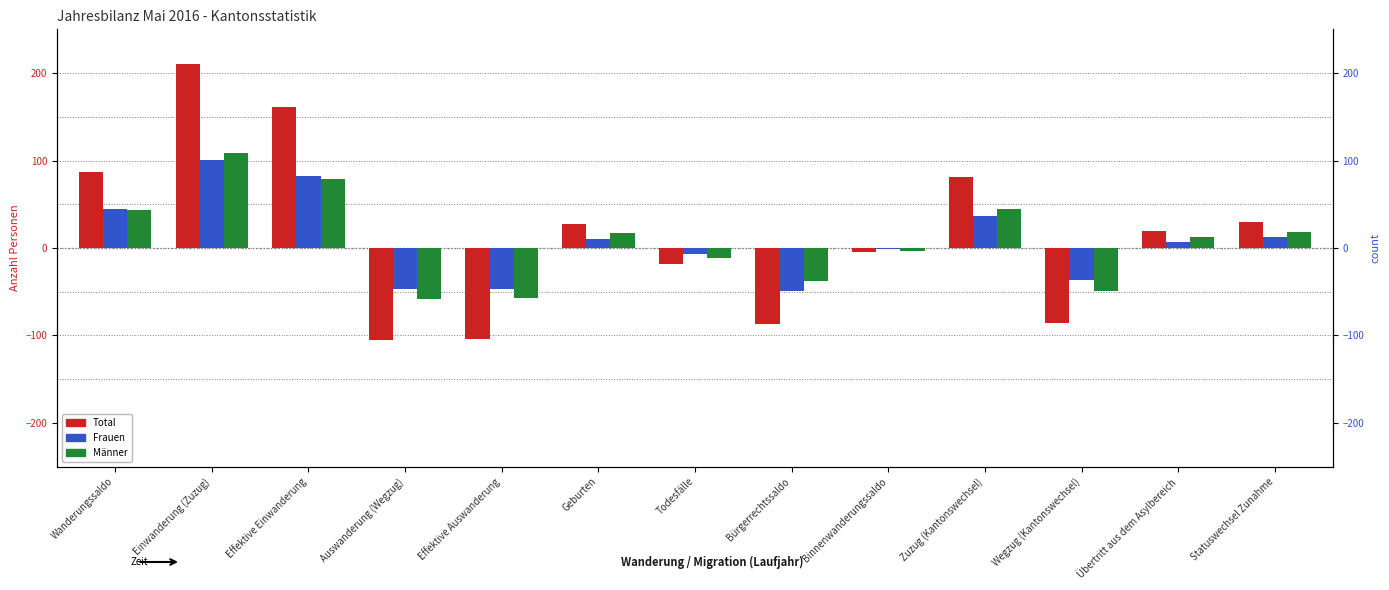

What is the difference between the maximum and second lowest values in the Frauen series?

148